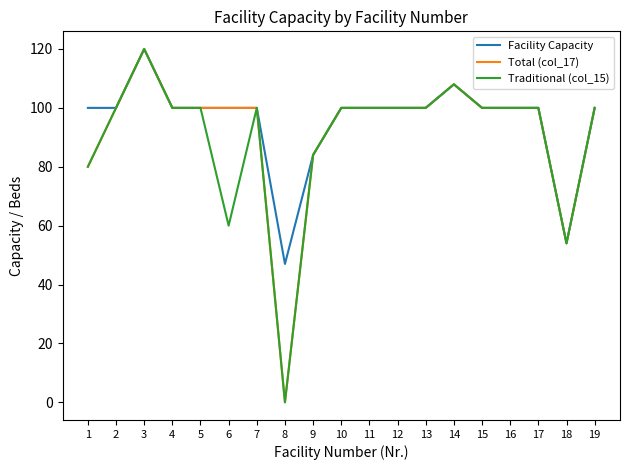

Does the chart have visible grid lines?

No